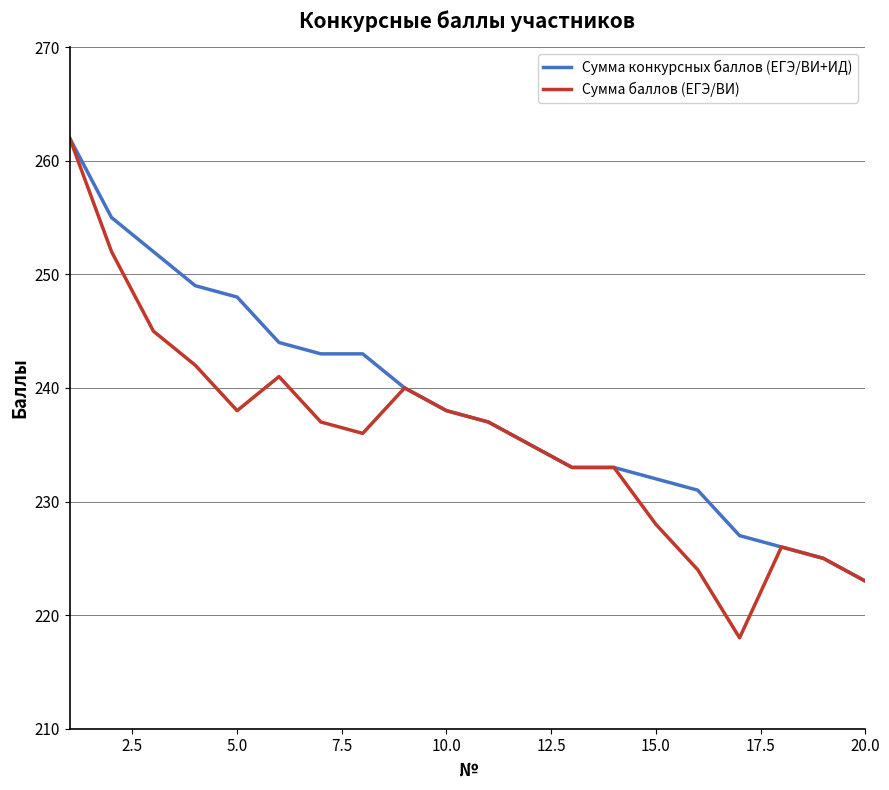

What are all the series names shown in the legend?

Сумма конкурсных баллов (ЕГЭ/ВИ+ИД), Сумма баллов (ЕГЭ/ВИ)